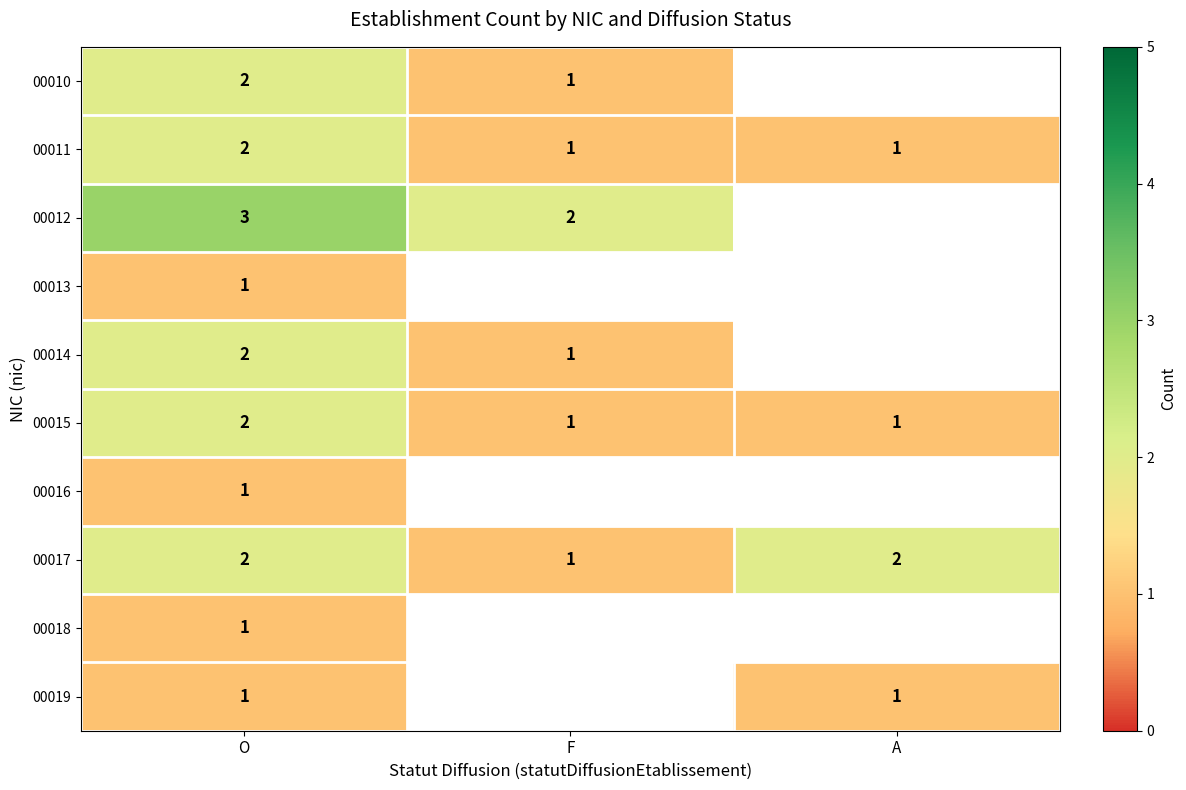

What is the greatest value displayed?

3.0